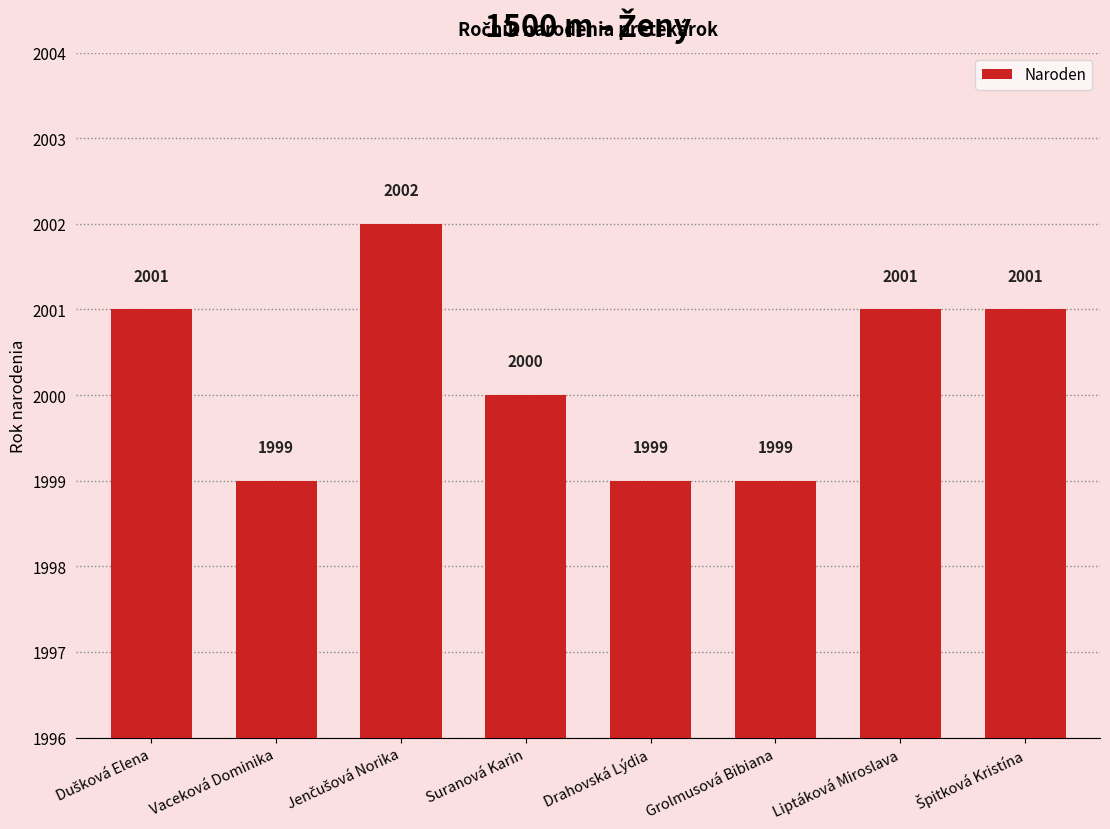

Which has a higher value, Liptáková Miroslava or Grolmusová Bibiana?

Liptáková Miroslava